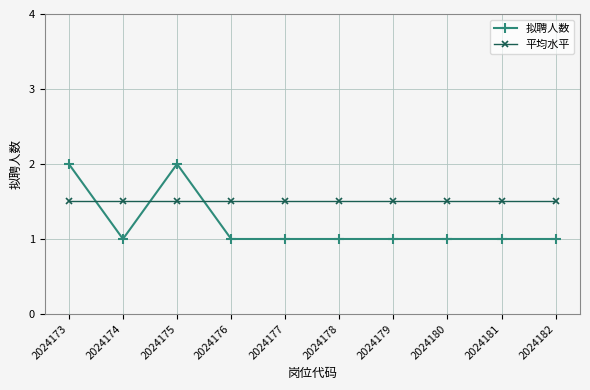

After their last crossing, which series has the higher values: 拟聘人数 or 平均水平?

平均水平